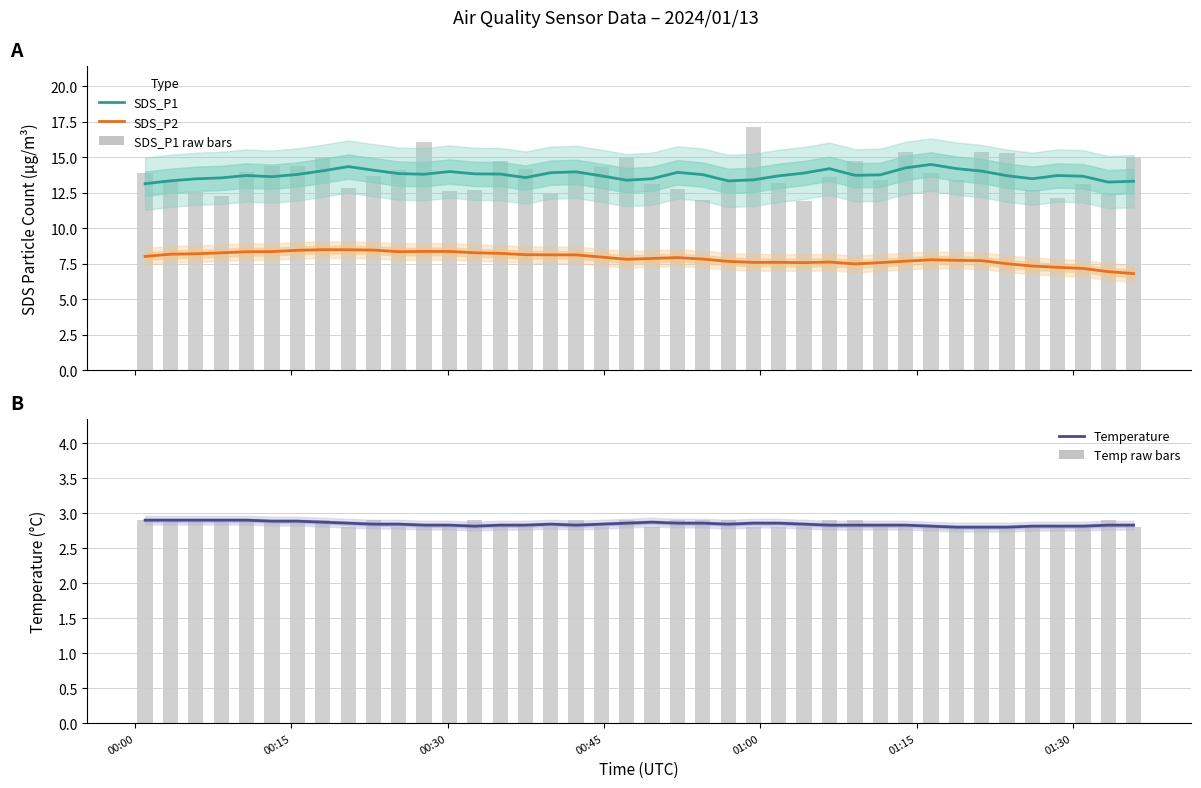

The value of Temperature at 16 is 5.1. True or false?

False